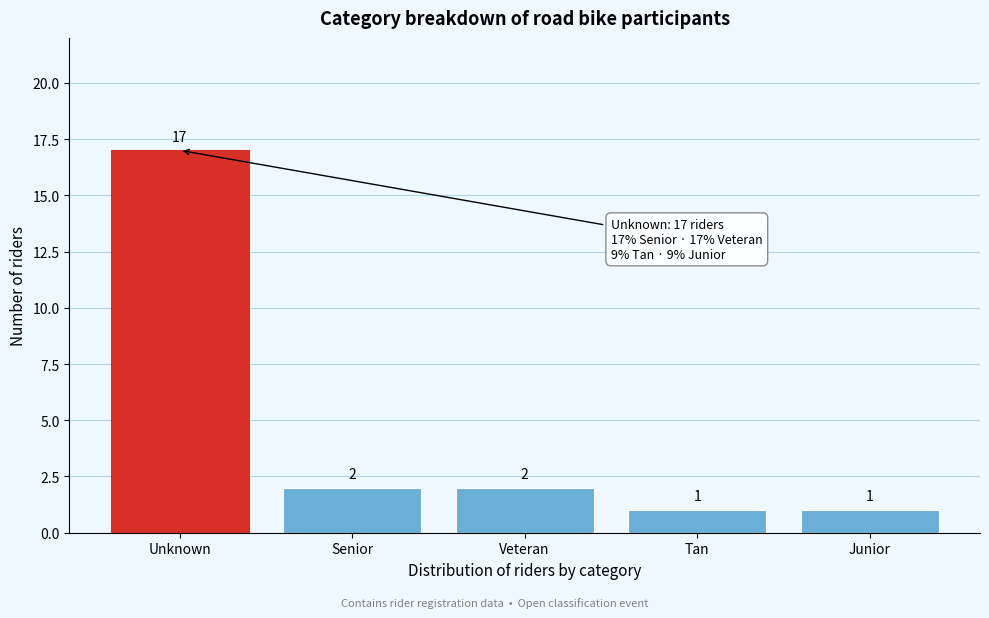

Reading left to right, extract all data points from this chart.

Unknown=17	Senior=2	Veteran=2	Tan=1	Junior=1